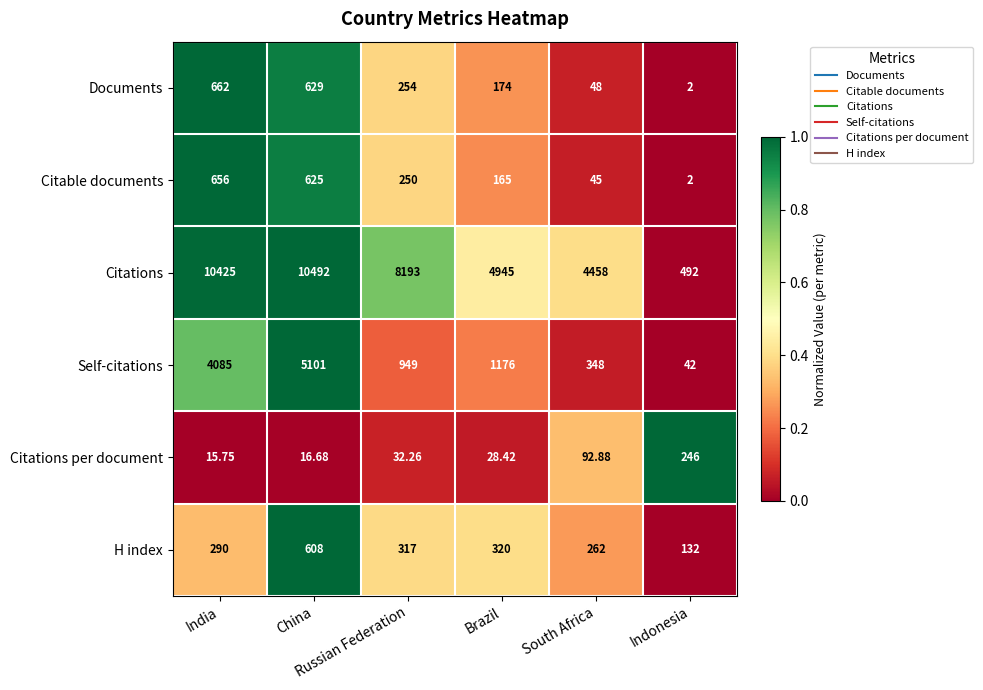

List the series in order of their peak value, lowest first.

Citations per document, H index, Citable documents, Documents, Self-citations, Citations